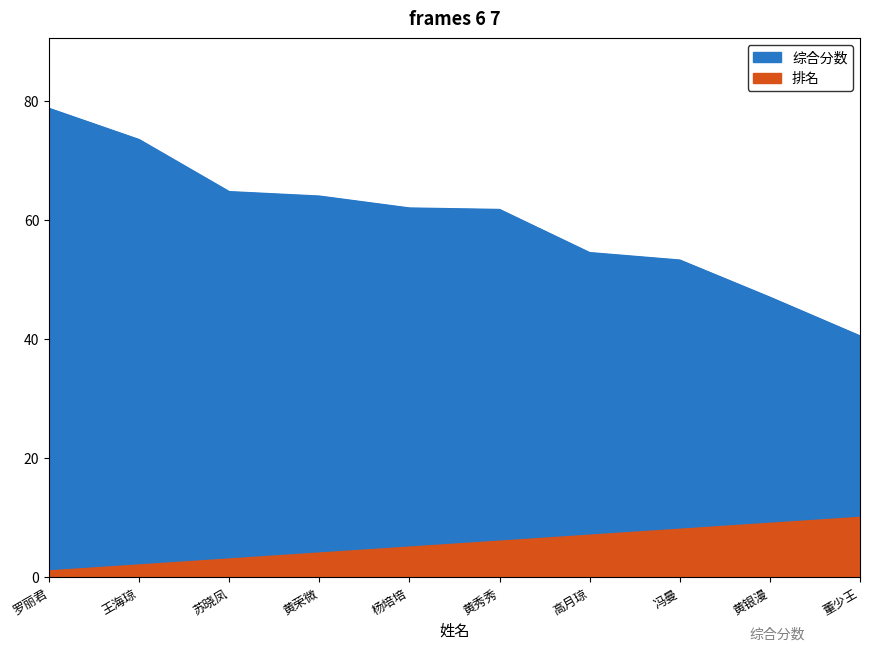

What is the value of the 综合分数 point at the 8th from the left?

53.2